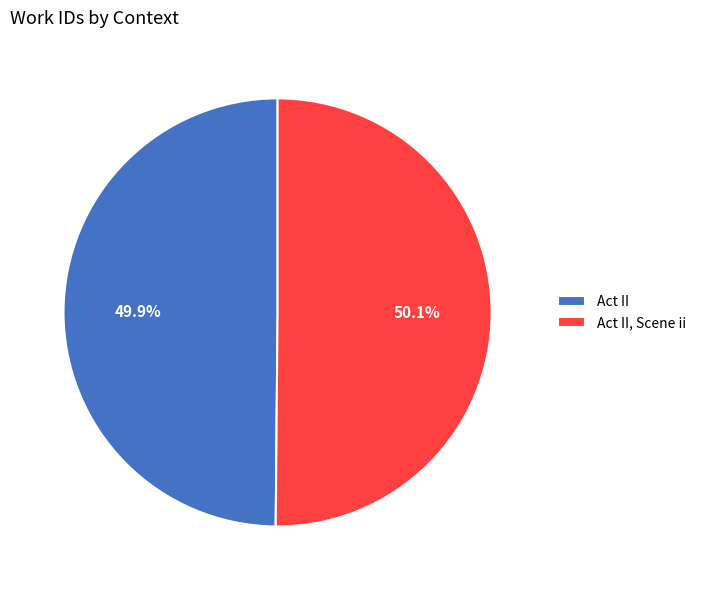

Approximately how many times larger is the value at Act II, Scene ii compared to Act II?

1.0